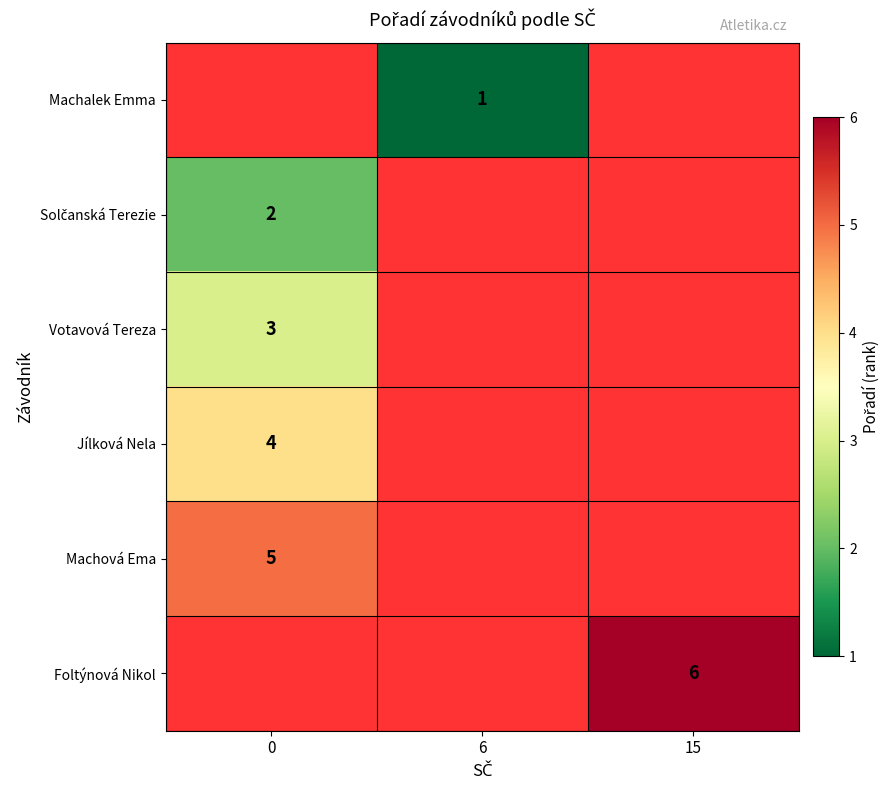

What is the minimum value shown in the chart?

1.0